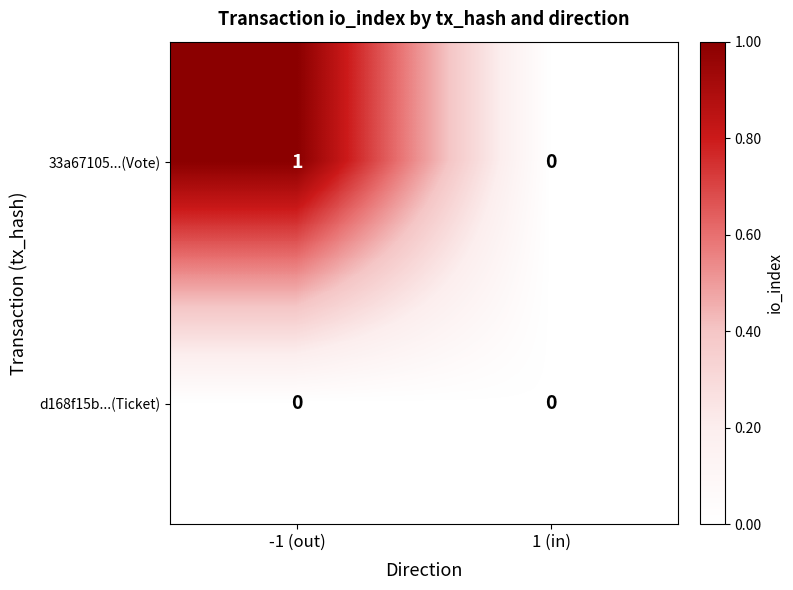

List the series in order of their peak value, lowest first.

d168f15b...(Ticket), 33a67105...(Vote)